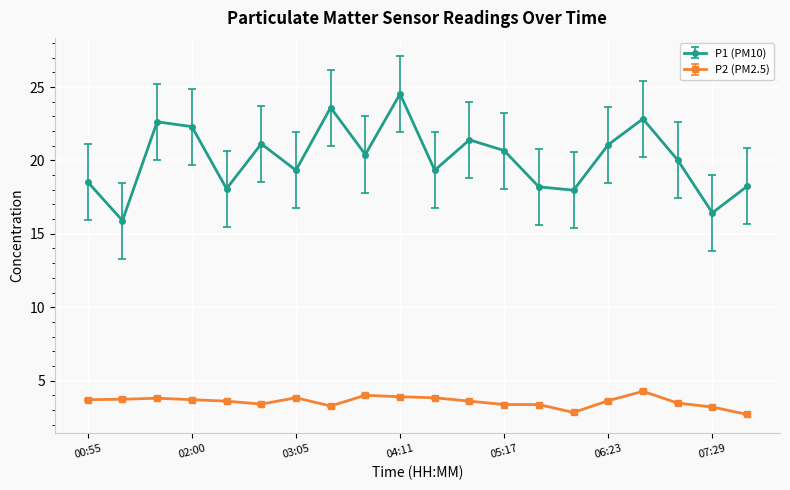

How many categories are shown in the chart?

20